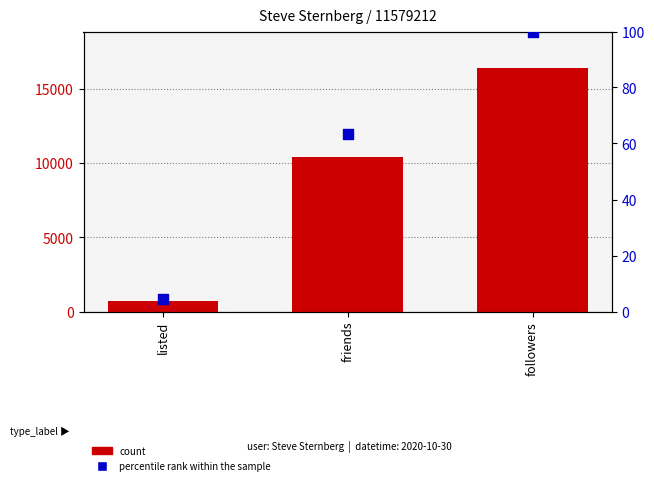

Which series has the largest total across all categories?

count